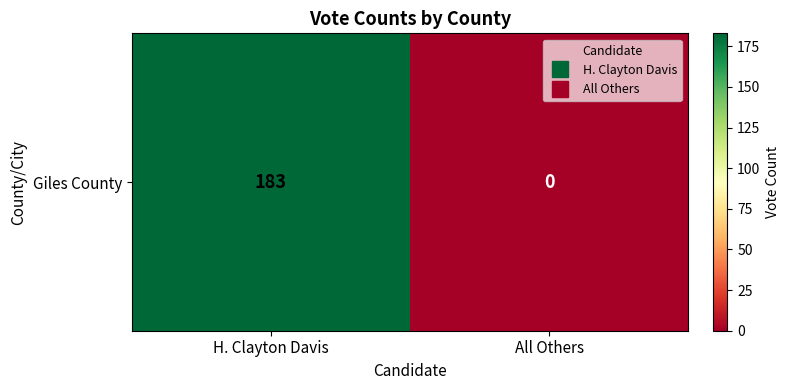

Which has a higher value, H. Clayton Davis or All Others?

H. Clayton Davis